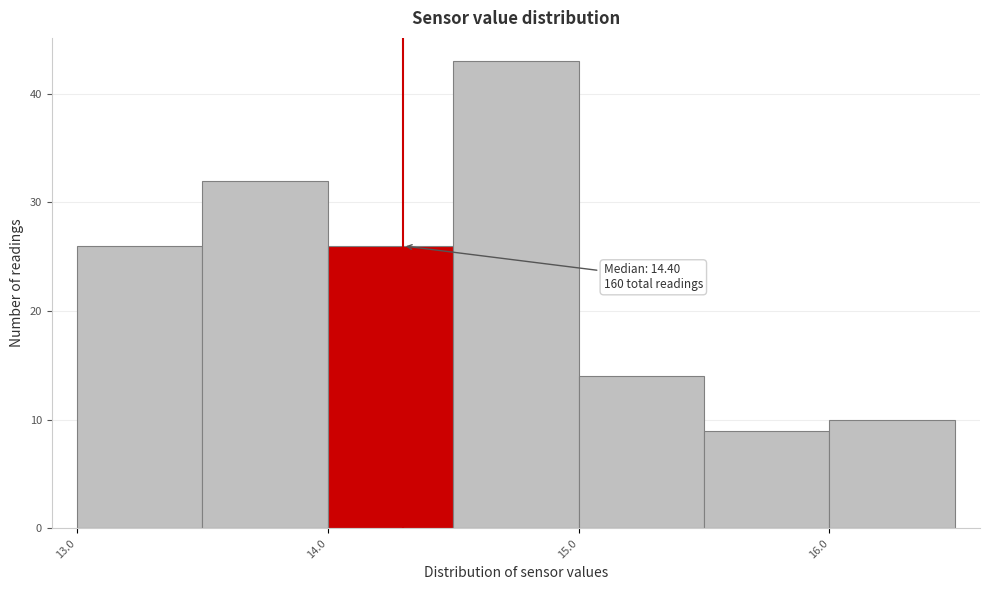

Which range on the x-axis has the tallest bar?

14.5 to 15.0